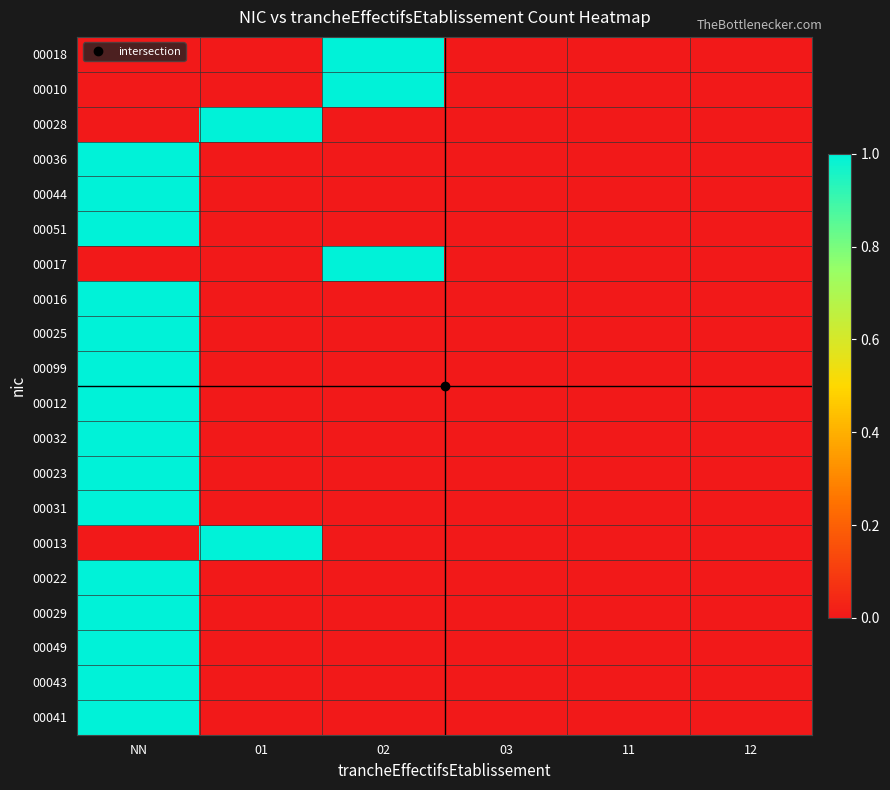

Reading left to right, what are all the values shown in this chart?

00018: NN=0	01=0	02=1	03=0	11=0	12=0
00010: NN=0	01=0	02=1	03=0	11=0	12=0
00028: NN=0	01=1	02=0	03=0	11=0	12=0
00036: NN=1	01=0	02=0	03=0	11=0	12=0
00044: NN=1	01=0	02=0	03=0	11=0	12=0
00051: NN=1	01=0	02=0	03=0	11=0	12=0
00017: NN=0	01=0	02=1	03=0	11=0	12=0
00016: NN=1	01=0	02=0	03=0	11=0	12=0
00025: NN=1	01=0	02=0	03=0	11=0	12=0
00099: NN=1	01=0	02=0	03=0	11=0	12=0
00012: NN=1	01=0	02=0	03=0	11=0	12=0
00032: NN=1	01=0	02=0	03=0	11=0	12=0
00023: NN=1	01=0	02=0	03=0	11=0	12=0
00031: NN=1	01=0	02=0	03=0	11=0	12=0
00013: NN=0	01=1	02=0	03=0	11=0	12=0
00022: NN=1	01=0	02=0	03=0	11=0	12=0
00029: NN=1	01=0	02=0	03=0	11=0	12=0
00049: NN=1	01=0	02=0	03=0	11=0	12=0
00043: NN=1	01=0	02=0	03=0	11=0	12=0
00041: NN=1	01=0	02=0	03=0	11=0	12=0